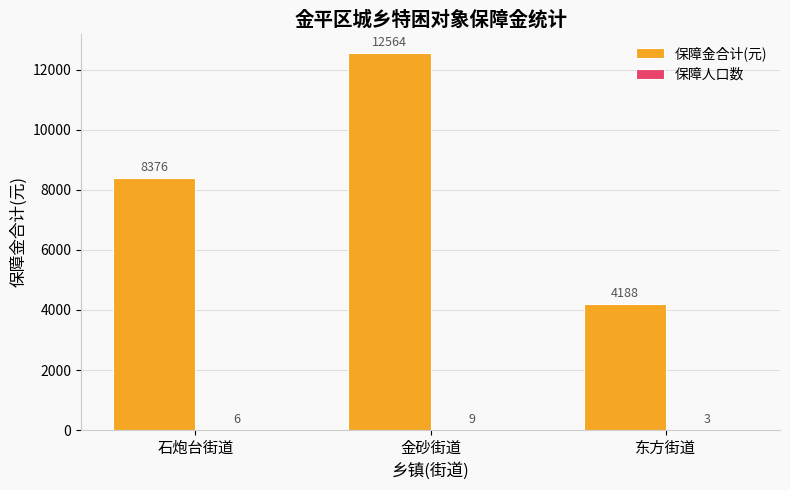

Which series has the largest total across all categories?

保障金合计(元)